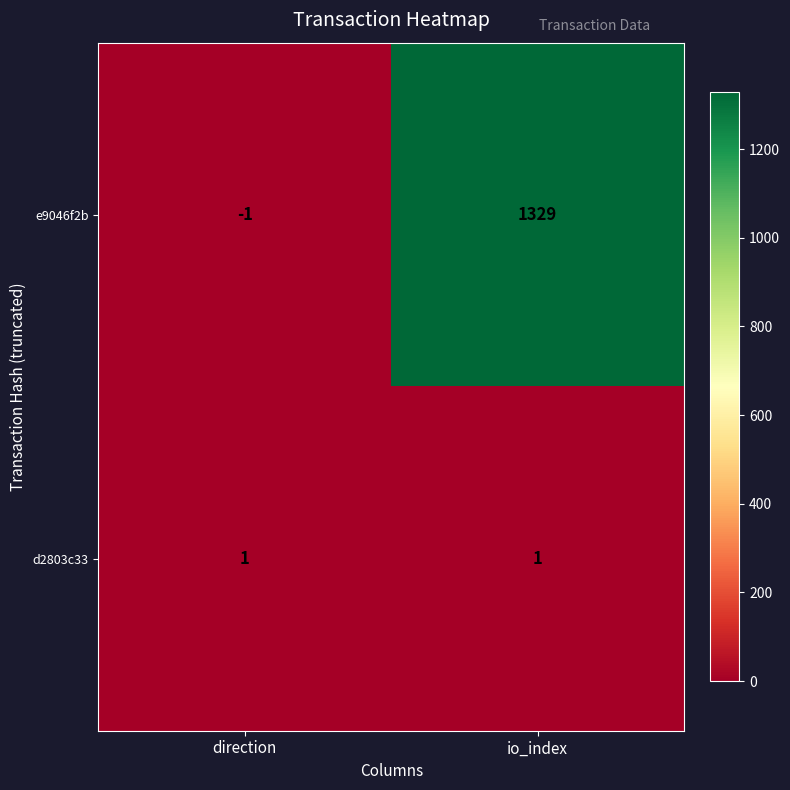

Which series has the widest spread of values?

e9046f2b